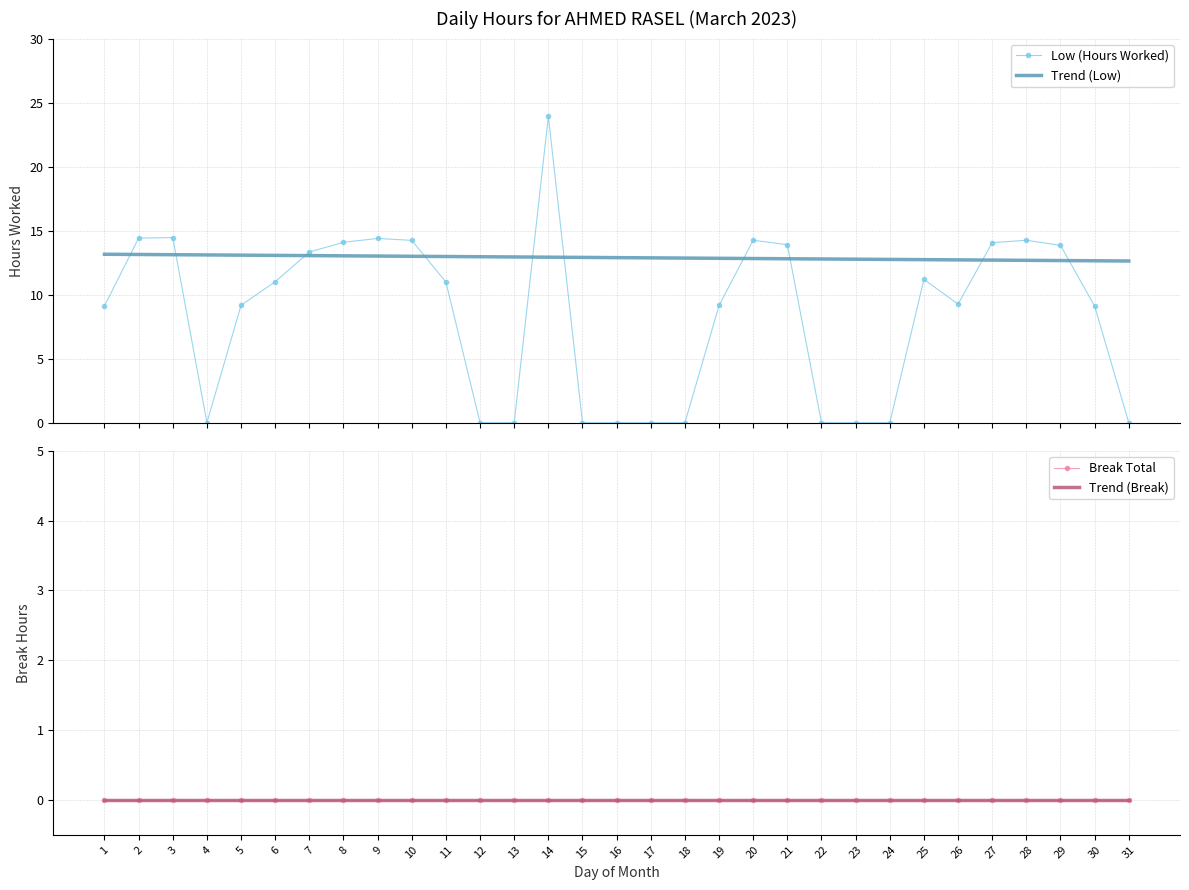

True or false: Trend (Break) and Low (Hours Worked) cross at least once.

False